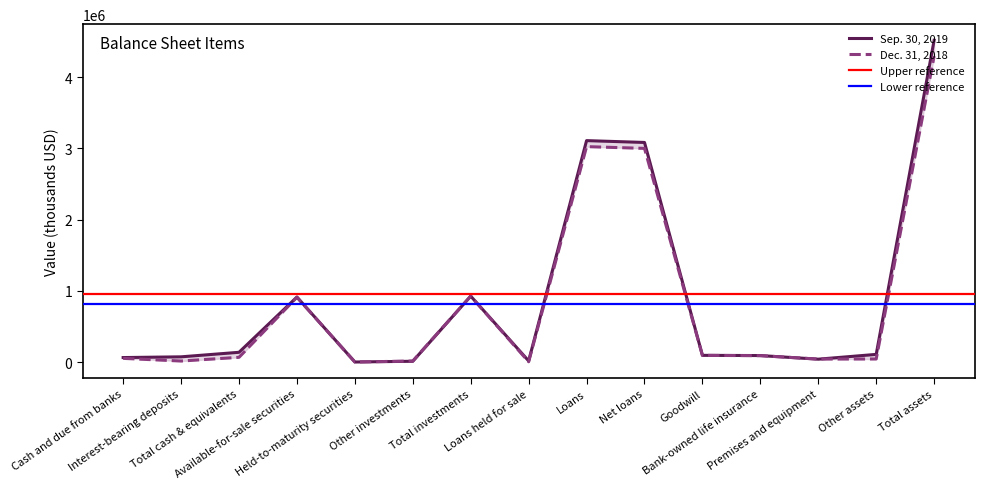

What is the highest value of the Dec. 31, 2018 series?

4297435